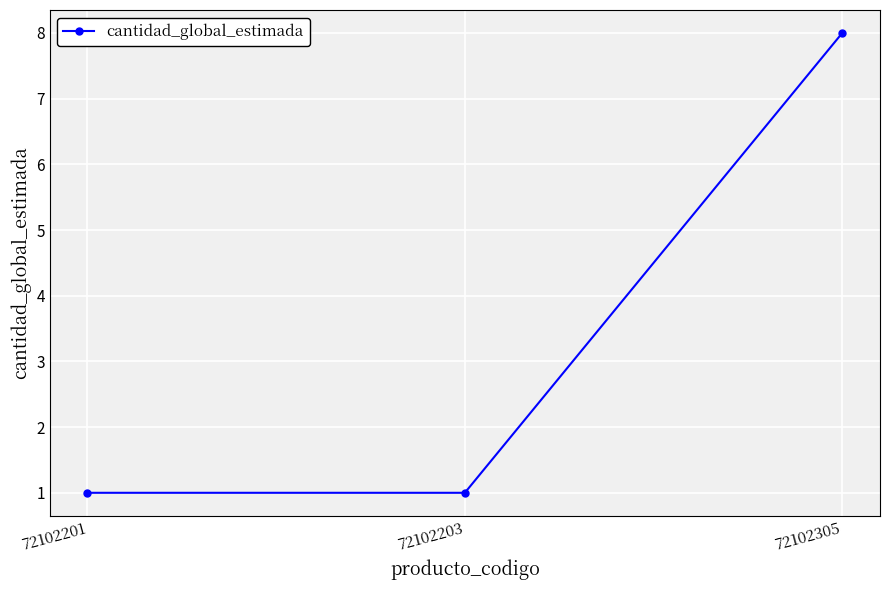

What value does the data have at 72102305?

8